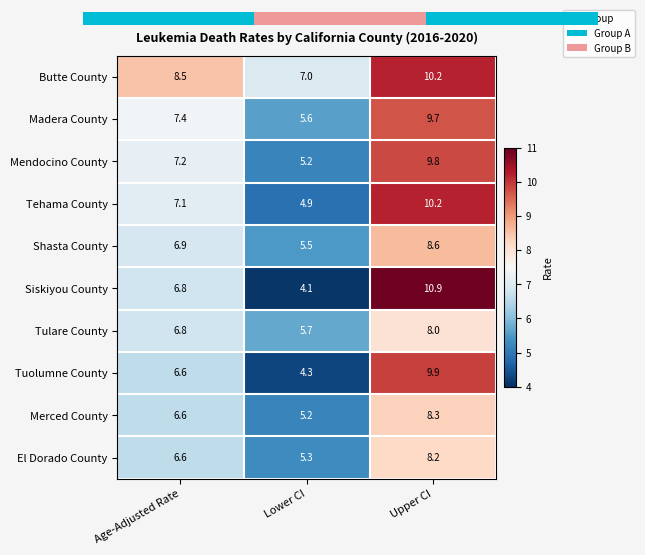

What is the total value across all series at Lower CI?

52.8